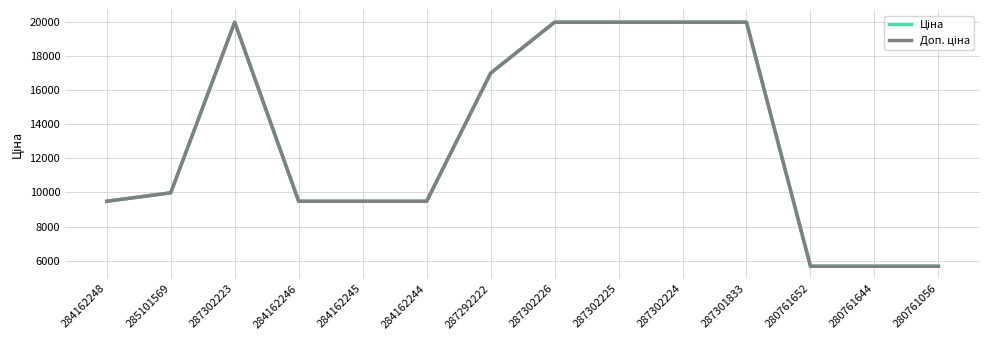

What is the smallest value displayed?

5673.8